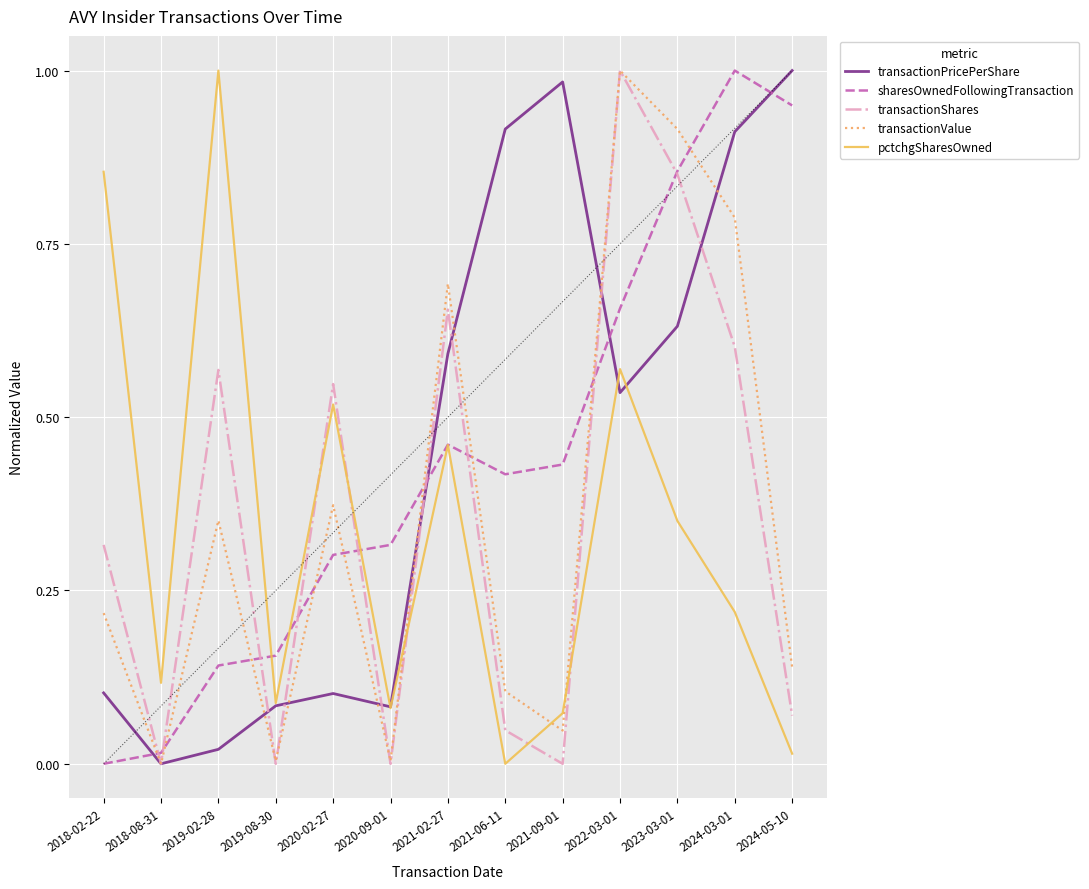

Which series changed the most between 2020-09-01 and 2021-09-01?

transactionPricePerShare